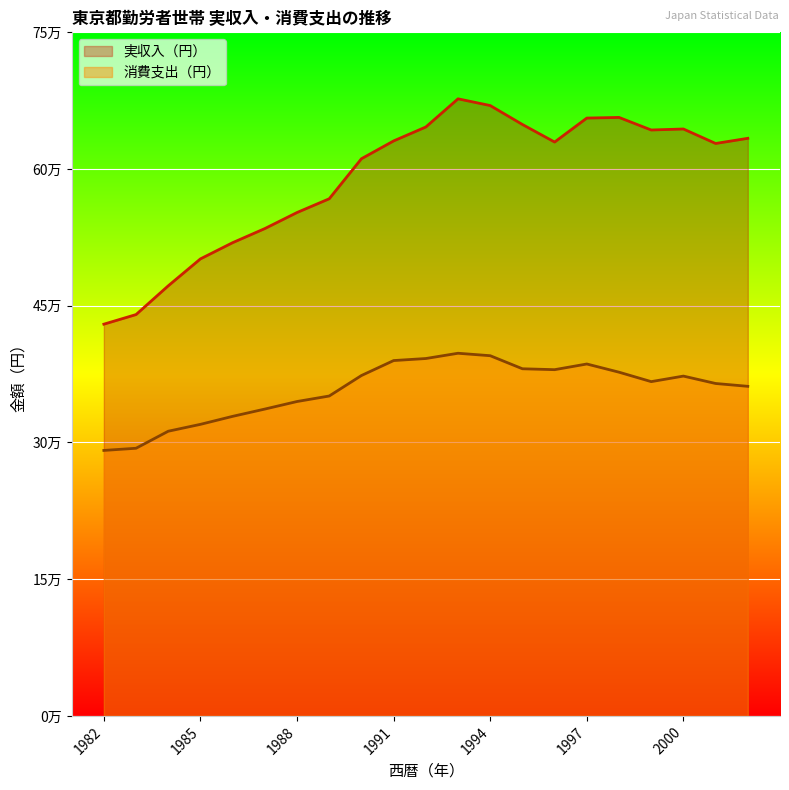

Is the value of 消費支出（円） at 1996 greater than the value of 実収入（円） at 1990?

No